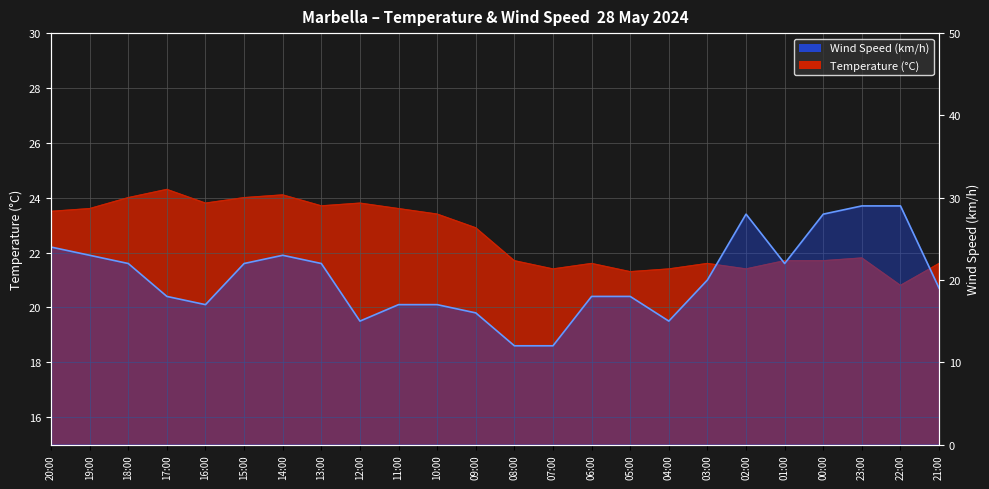

True or false: the data shows 13 at 21:00.

False